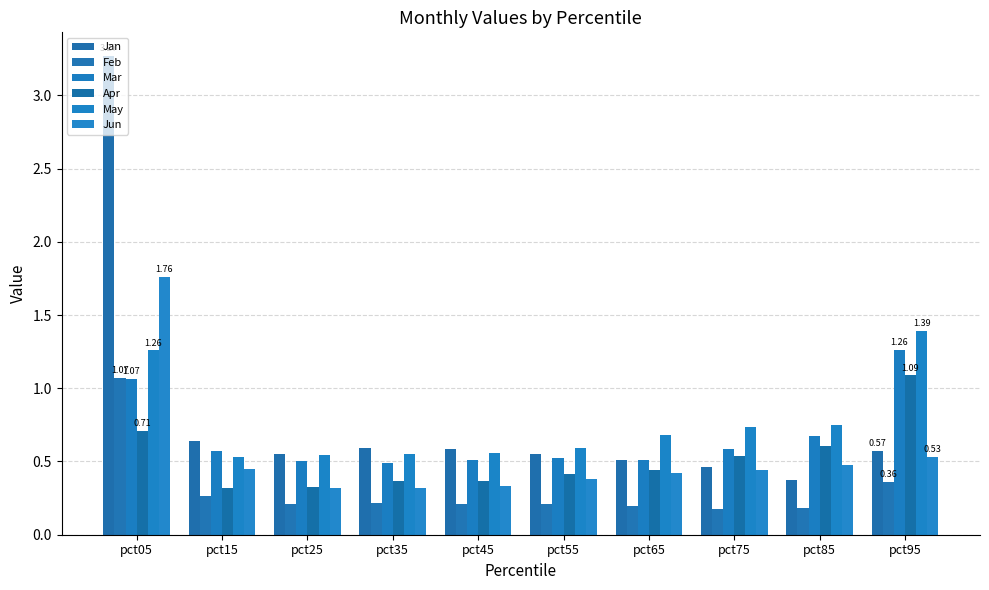

Which category has the highest value in the Jan series?

pct05